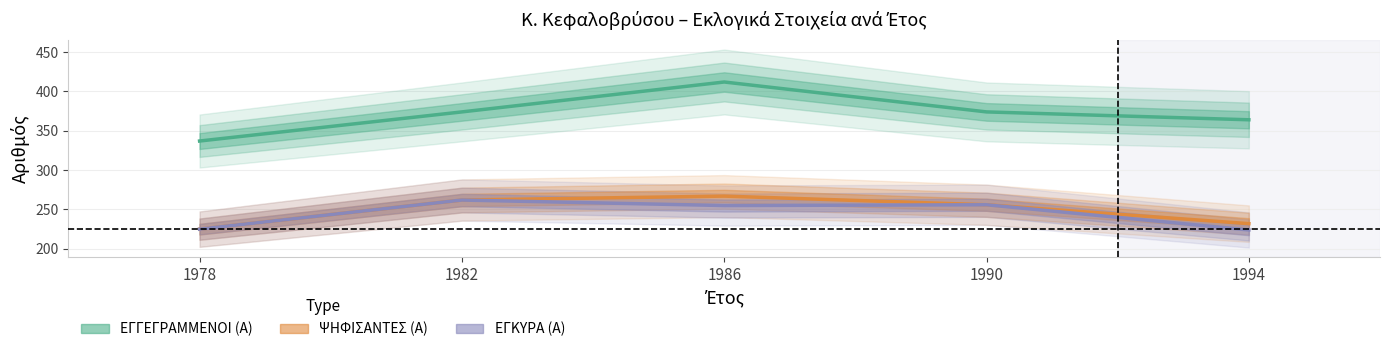

Rank the categories by ΕΓΓΕΓΡΑΜΜΕΝΟΙ (Α) value from lowest to highest.

1978, 1994, 1982, 1990, 1986